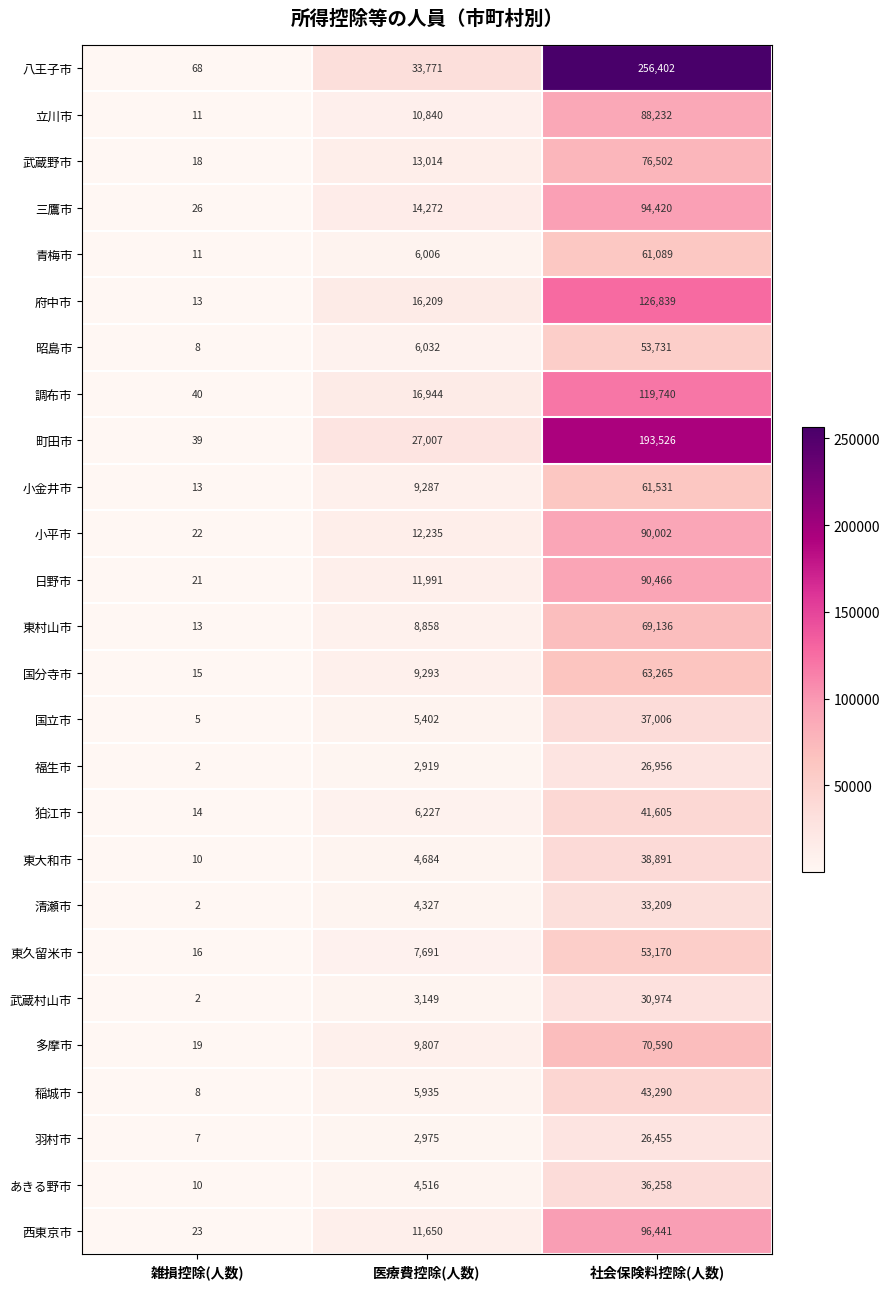

How many data points does each series have?

3